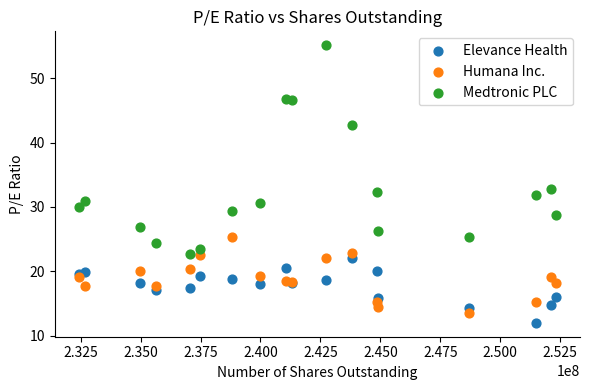

Which series contains the highest Y value?

Medtronic PLC